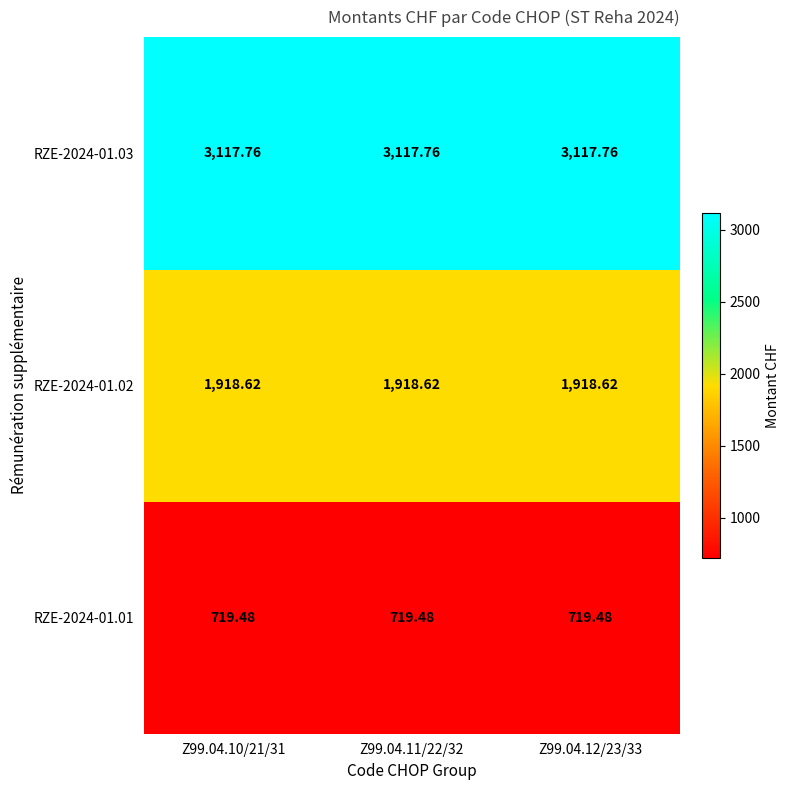

Is the value of RZE-2024-01.02 at Z99.04.12/23/33 greater than the value of RZE-2024-01.03 at Z99.04.11/22/32?

No